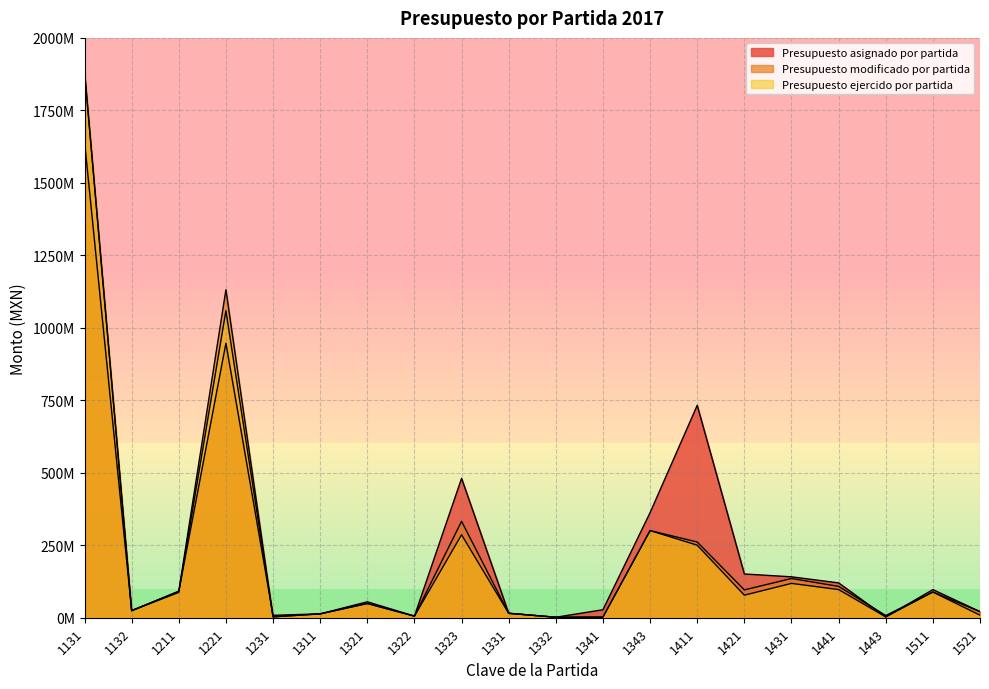

True or false: Presupuesto ejercido por partida has more than 2 points higher than both neighbors.

True